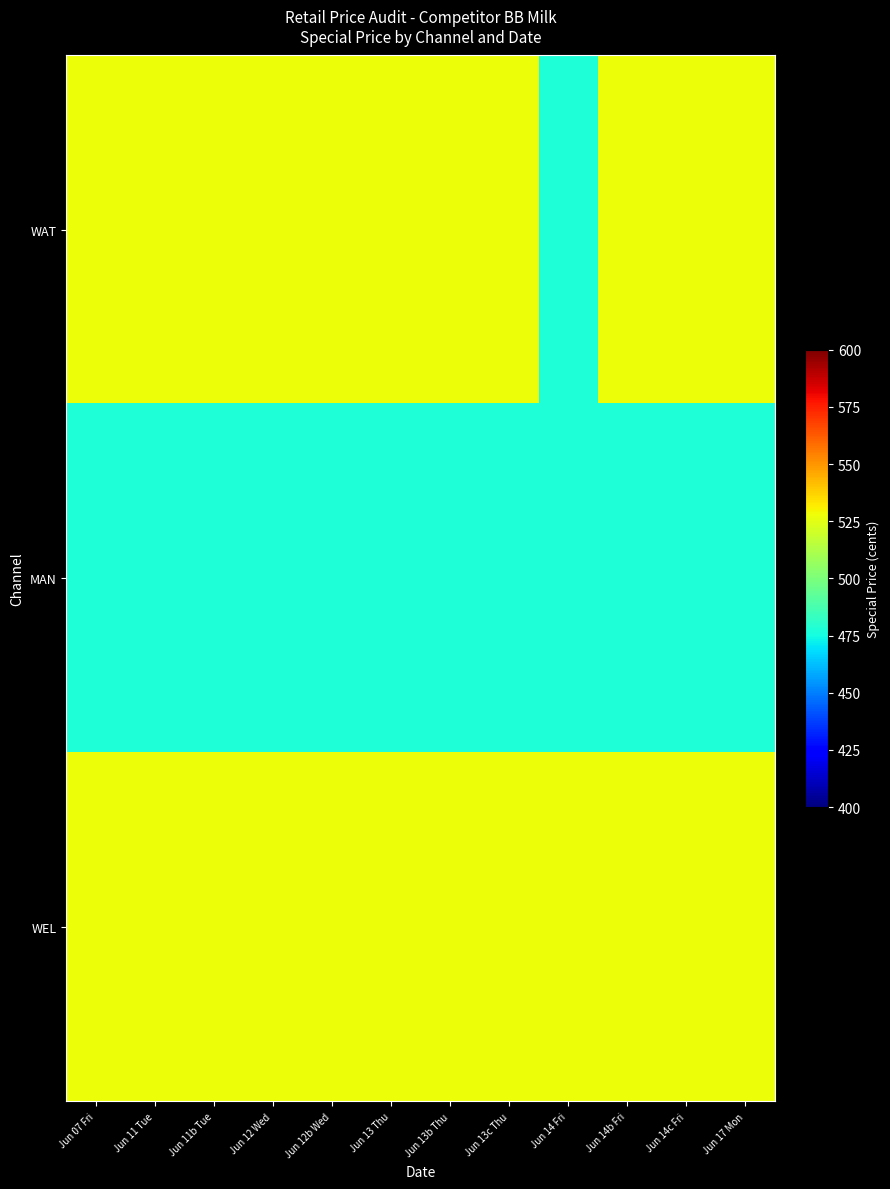

Reading left to right, what are all the values shown in this chart?

WAT: Jun 07 Fri=528	Jun 11 Tue=528	Jun 11b Tue=528	Jun 12 Wed=528	Jun 12b Wed=528	Jun 13 Thu=528	Jun 13b Thu=528	Jun 13c Thu=528	Jun 14 Fri=478	Jun 14b Fri=528	Jun 14c Fri=528	Jun 17 Mon=528
MAN: Jun 07 Fri=478	Jun 11 Tue=478	Jun 11b Tue=478	Jun 12 Wed=478	Jun 12b Wed=478	Jun 13 Thu=478	Jun 13b Thu=478	Jun 13c Thu=478	Jun 14 Fri=478	Jun 14b Fri=478	Jun 14c Fri=478	Jun 17 Mon=478
WEL: Jun 07 Fri=528	Jun 11 Tue=528	Jun 11b Tue=528	Jun 12 Wed=528	Jun 12b Wed=528	Jun 13 Thu=528	Jun 13b Thu=528	Jun 13c Thu=528	Jun 14 Fri=528	Jun 14b Fri=528	Jun 14c Fri=528	Jun 17 Mon=528